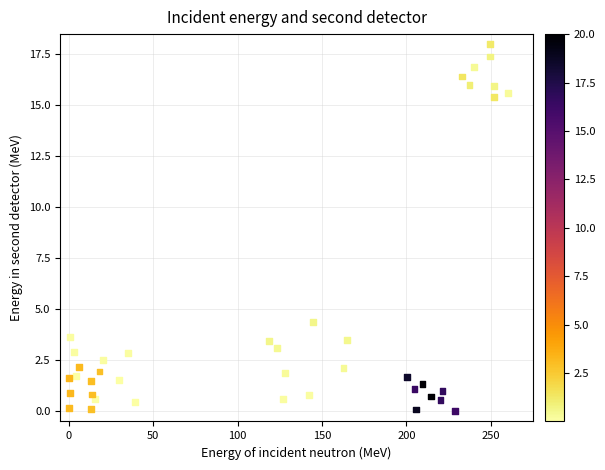

What Y value in the scatter plot is closest to 9?

4.4